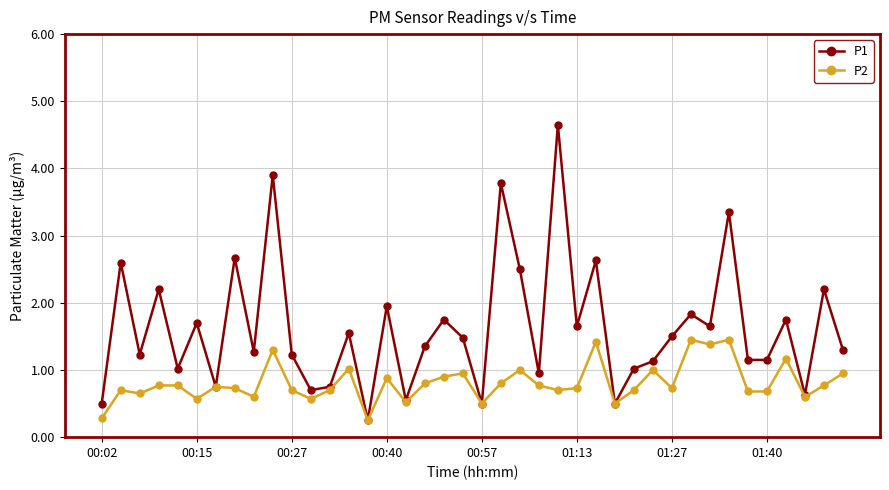

Which series has the largest range (max minus min)?

P1